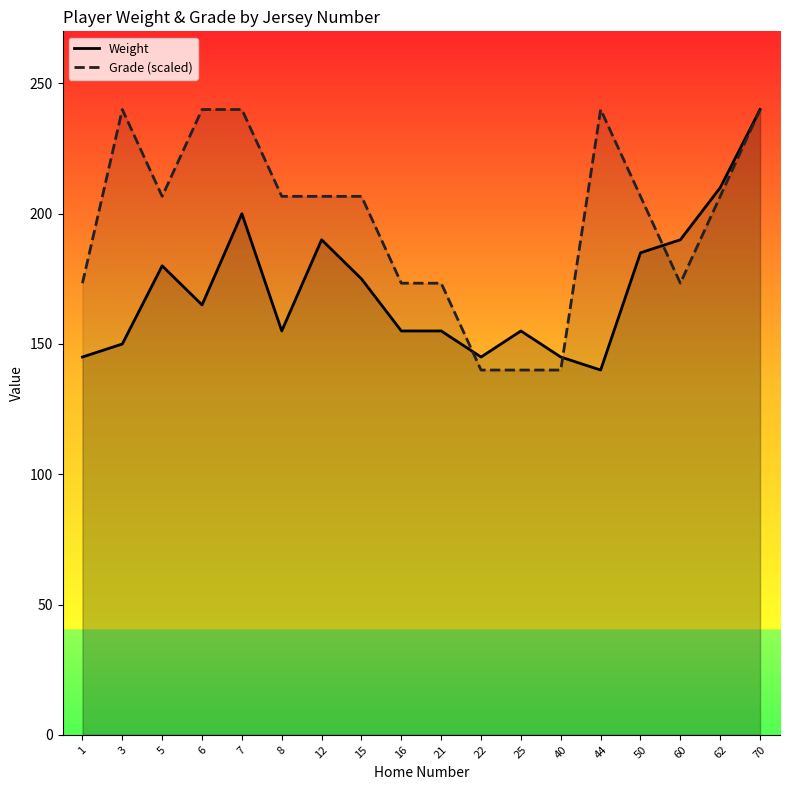

Where is Weight nearest to the value 190?

12